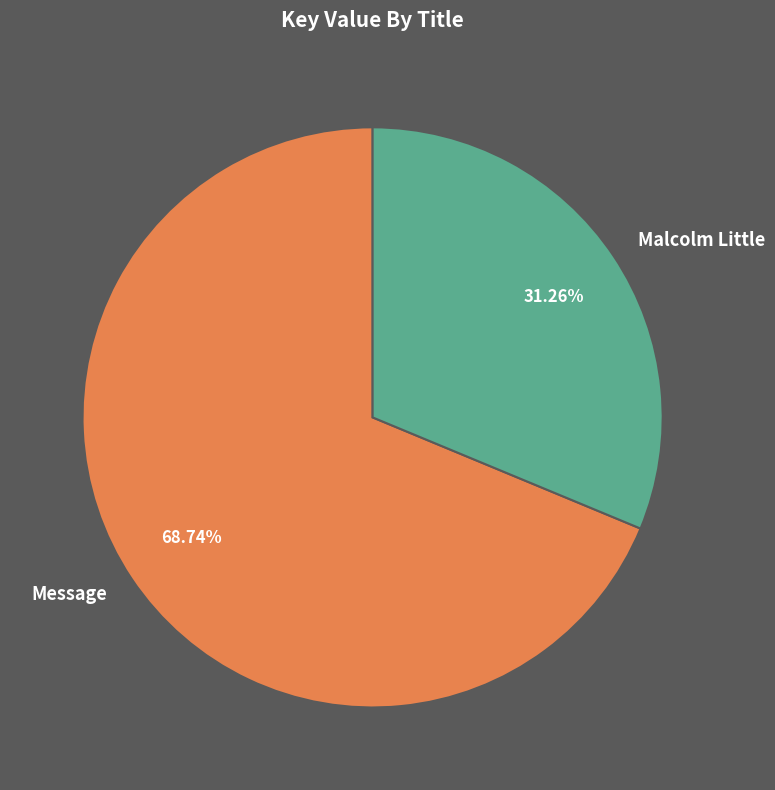

How many slices are in this pie chart?

2